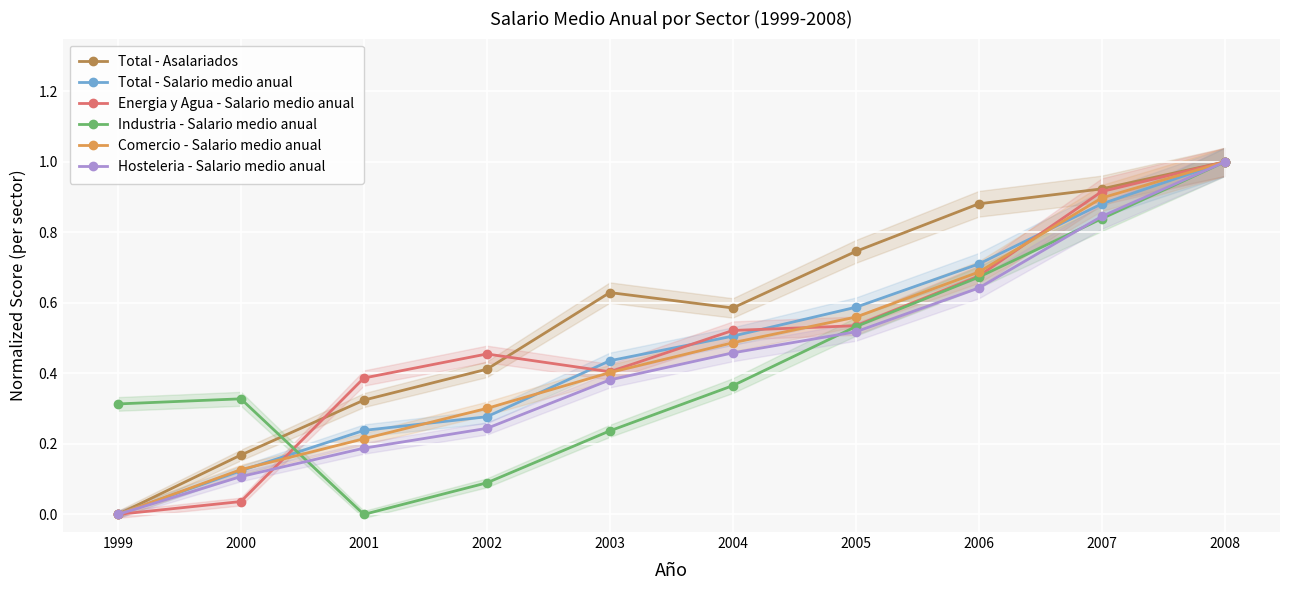

What is the difference between the maximum and second lowest values in the Energia y Agua - Salario medio anual series?

1.0